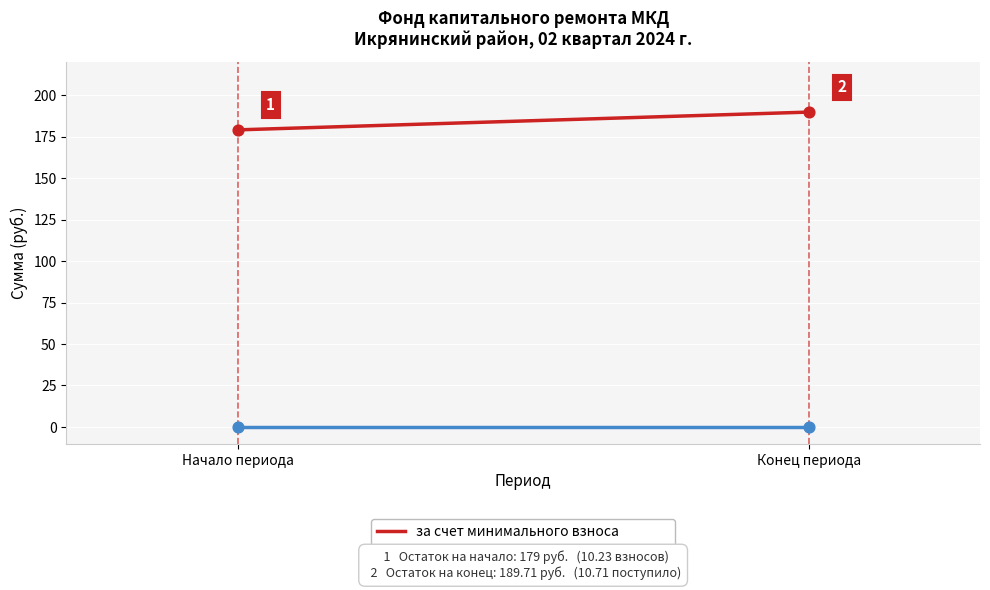

At how many categories does at least one series exceed 120?

2